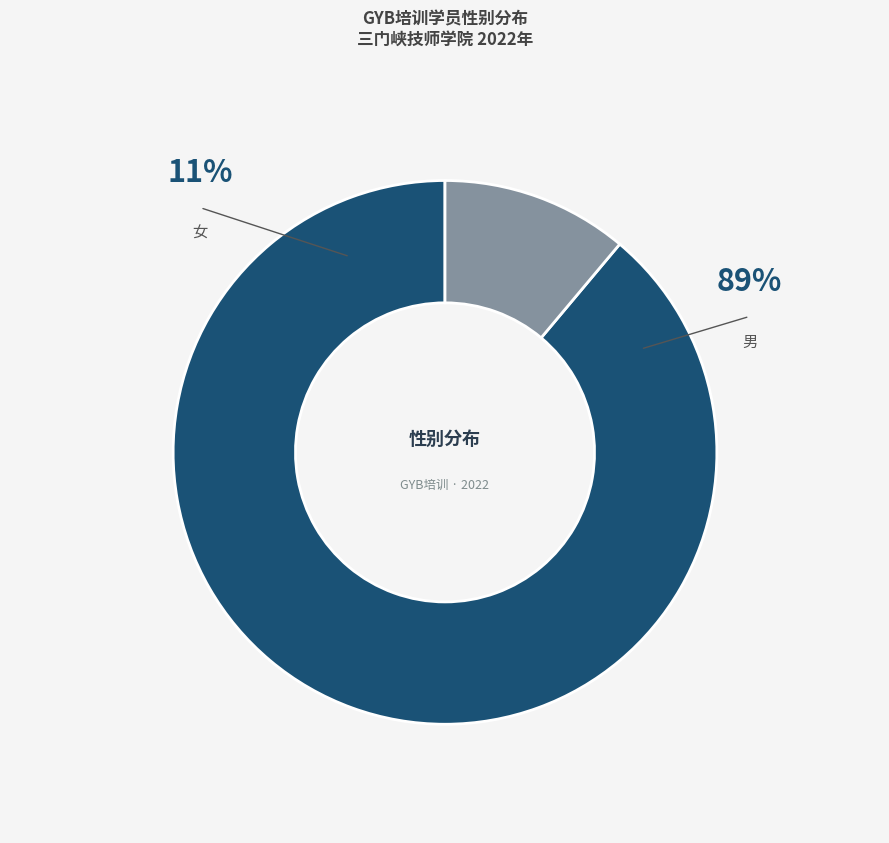

Rank the categories by value from lowest to highest.

女, 男